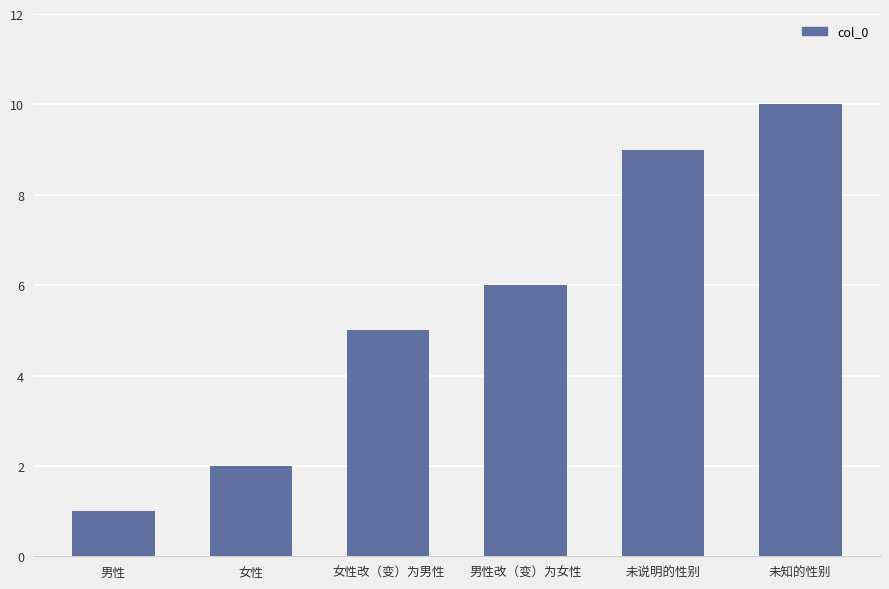

What is the difference between the maximum and minimum values?

9